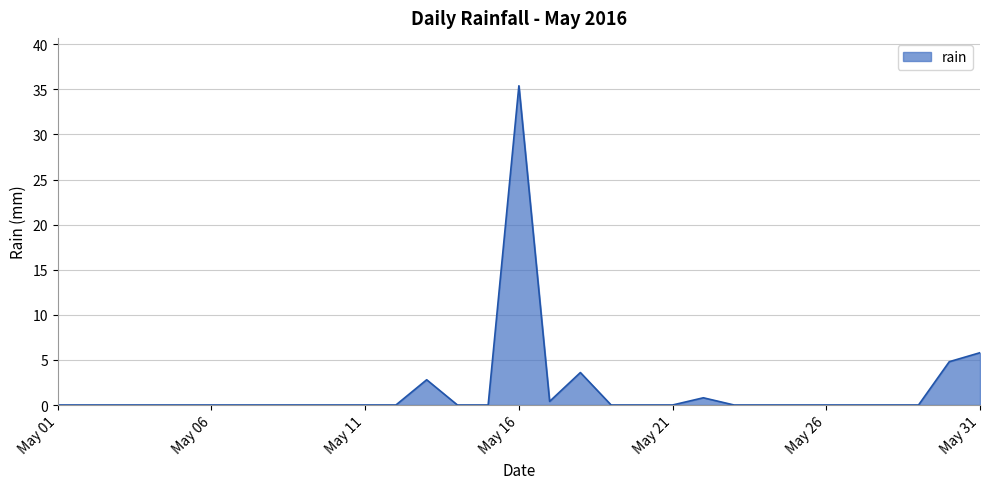

How many lines are shown in the chart?

1